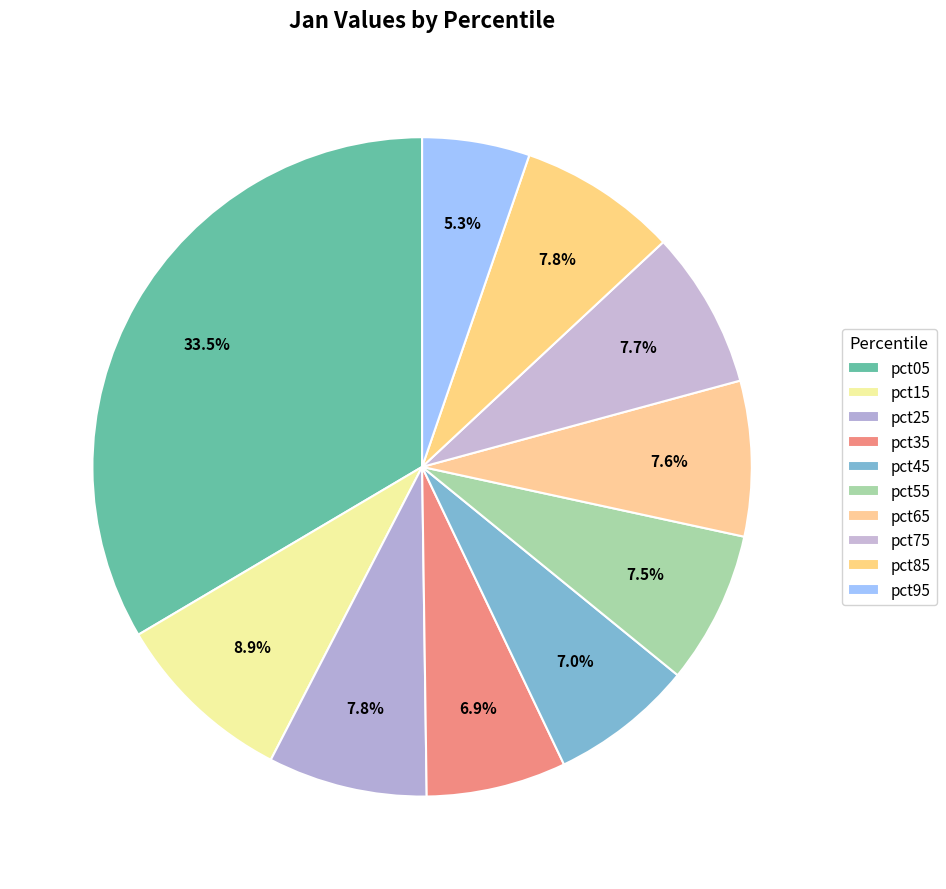

What percentage is NOT represented by pct15?

91.1%